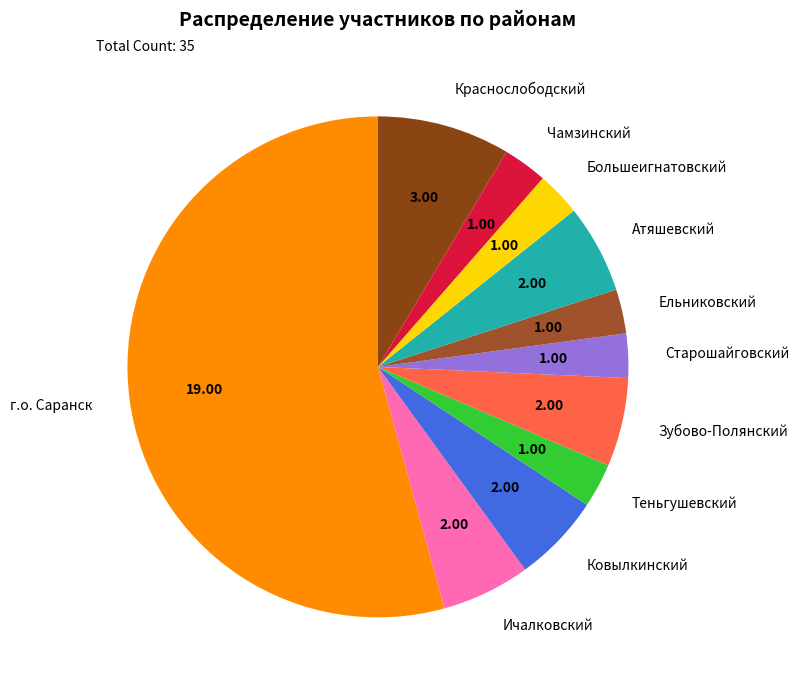

Between г.о. Саранск and Ковылкинский, which is larger?

г.о. Саранск